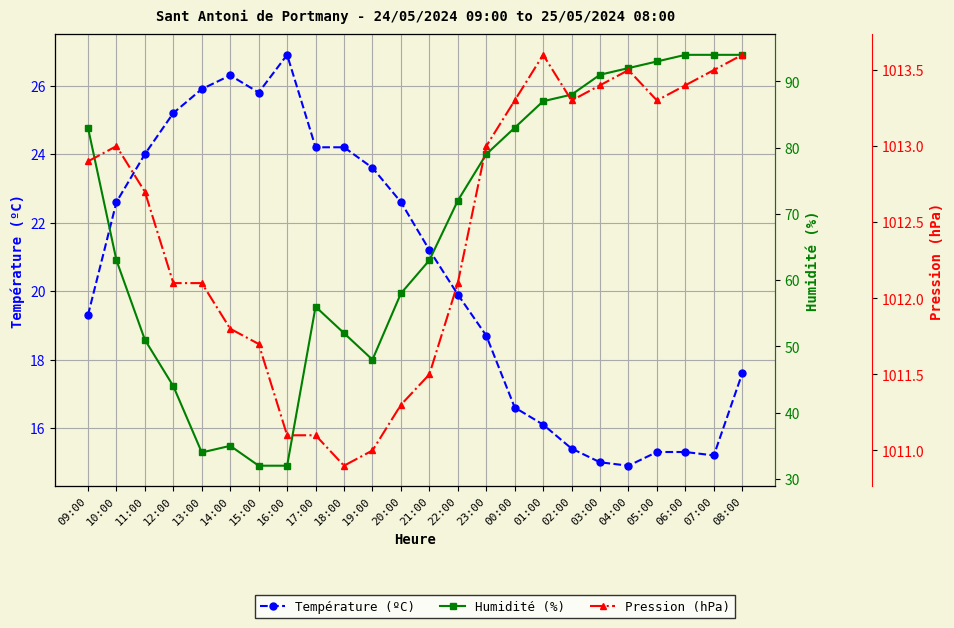

Reading left to right, transcribe all the data shown in this chart.

Température (ºC): 19.3	22.6	24.0	25.2	25.9	26.3	25.8	26.9	24.2	24.2	23.6	22.6	21.2	19.9	18.7	16.6	16.1	15.4	15.0	14.9	15.3	15.3	15.2	17.6
Humidité (%): 83.0	63.0	51.0	44.0	34.0	35.0	32.0	32.0	56.0	52.0	48.0	58.0	63.0	72.0	79.0	83.0	87.0	88.0	91.0	92.0	93.0	94.0	94.0	94.0
Pression (hPa): 1012.9	1013.0	1012.7	1012.1	1012.1	1011.8	1011.7	1011.1	1011.1	1010.9	1011.0	1011.3	1011.5	1012.1	1013.0	1013.3	1013.6	1013.3	1013.4	1013.5	1013.3	1013.4	1013.5	1013.6